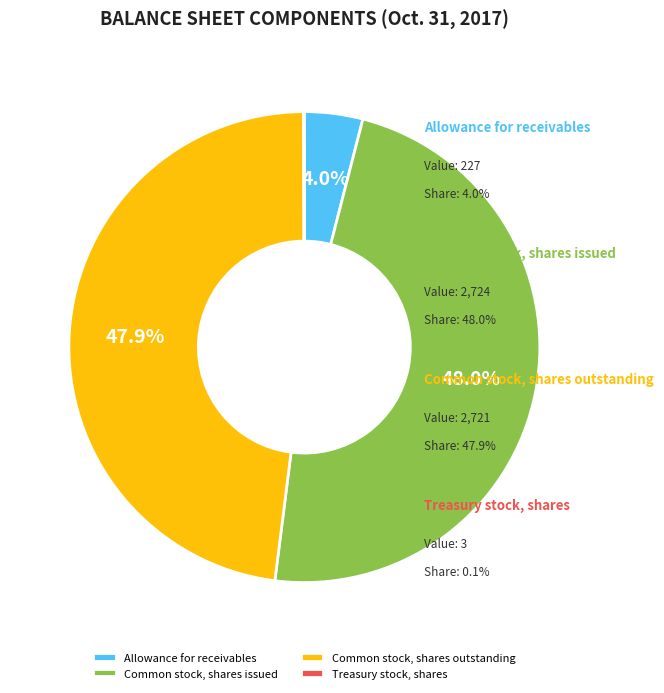

The Allowance for receivables slice represents 4% of the pie. True or false?

True